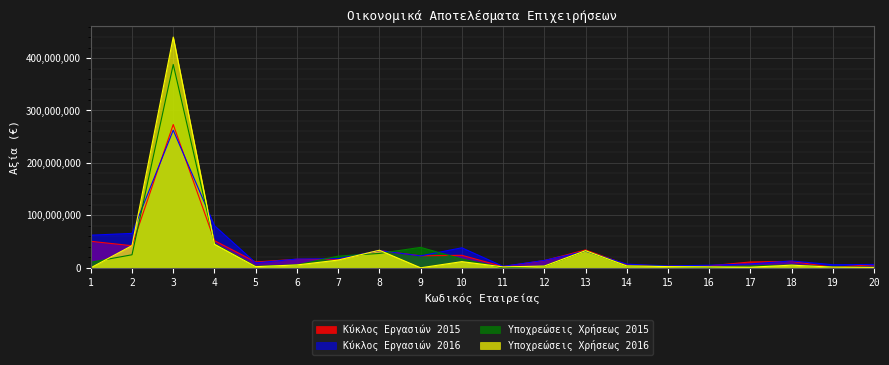

True or false: Κύκλος Εργασιών 2015 has more than 1 points higher than both neighbors.

True